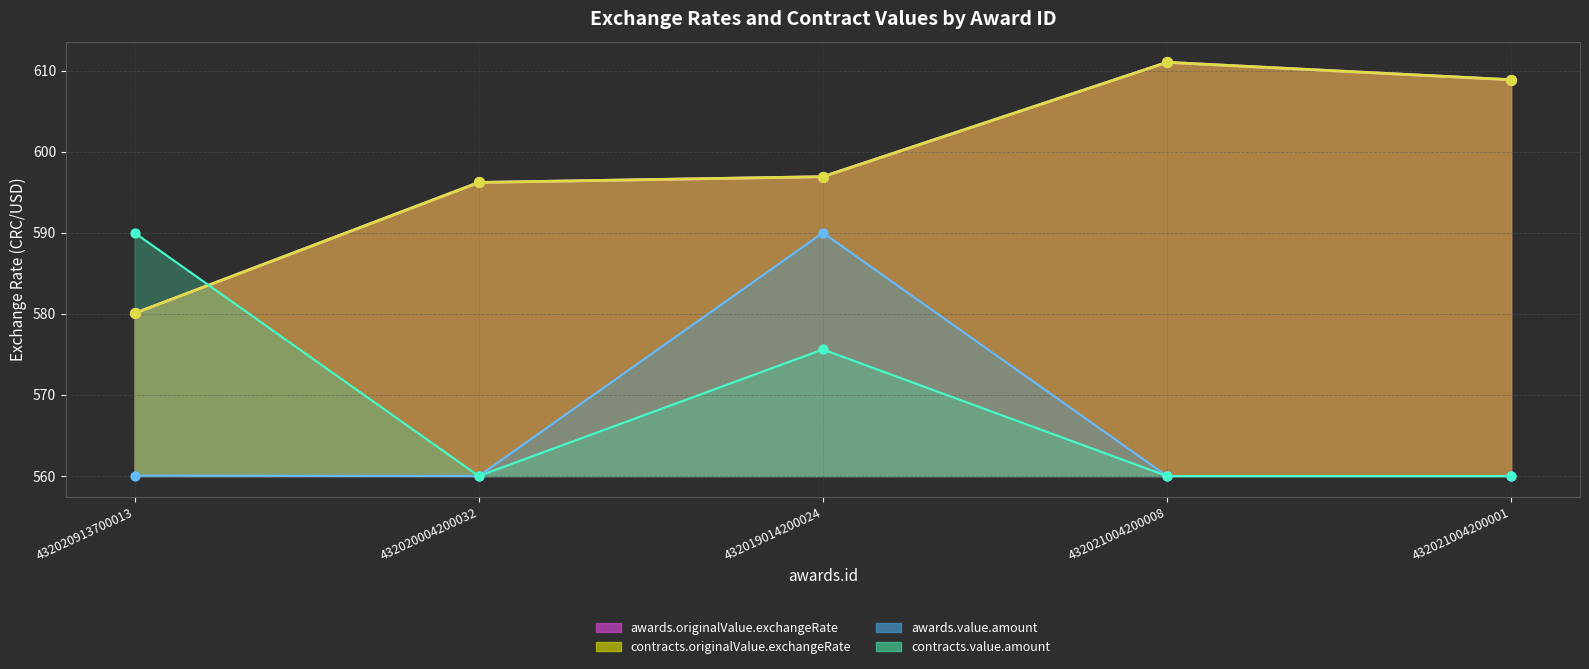

At how many categories does at least one series exceed 568?

5